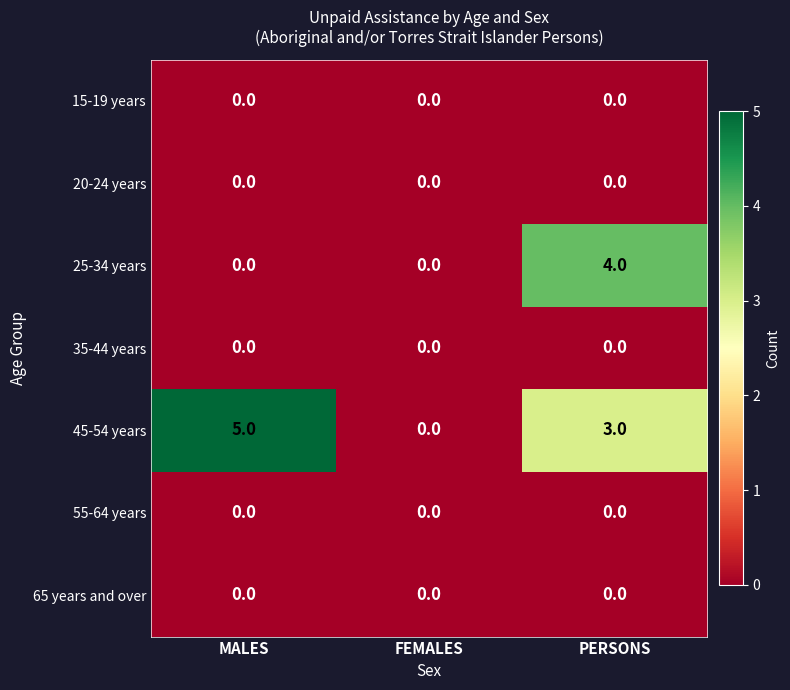

What is the maximum value shown in the chart?

5